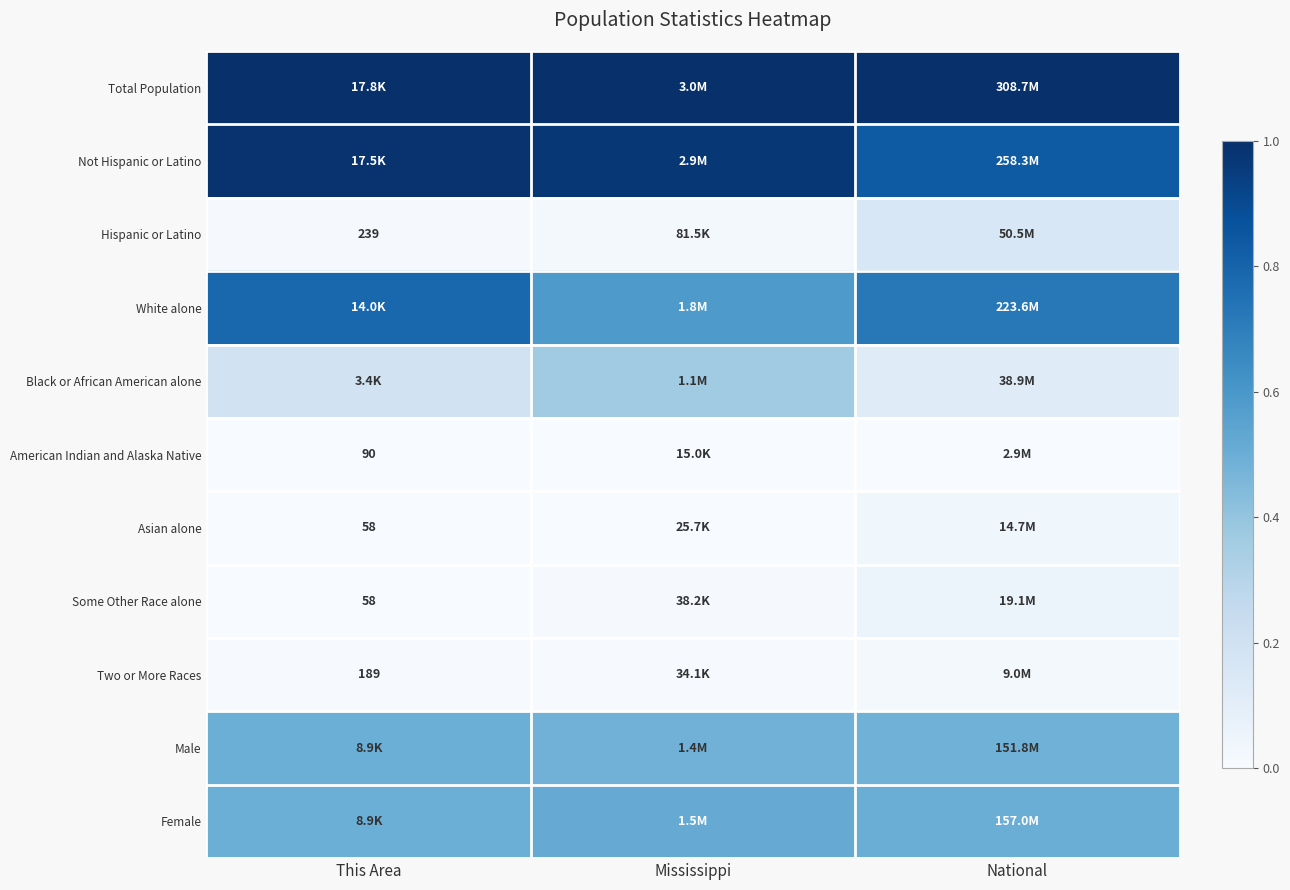

True or false: American Indian and Alaska Native has a value of 0.0 at National.

True